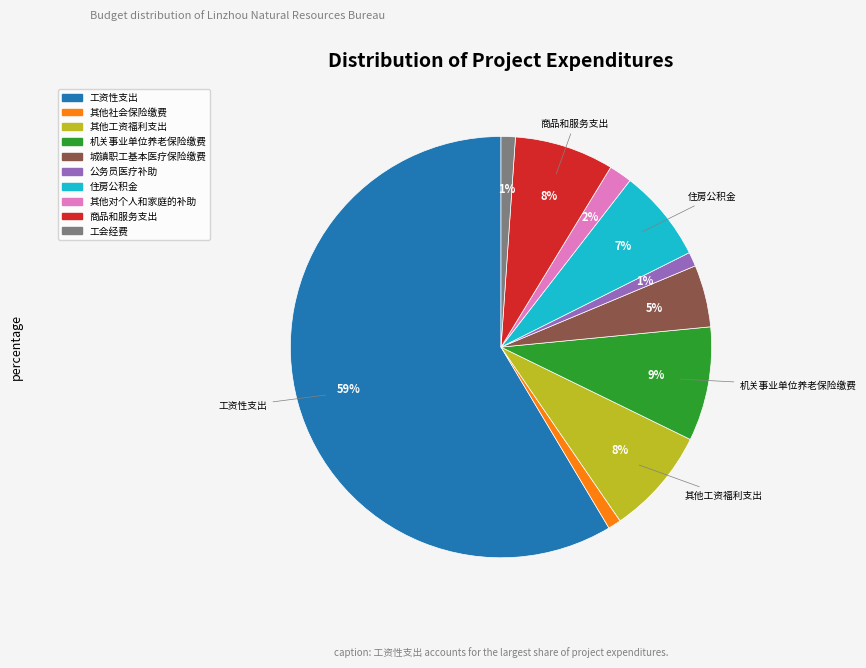

Combined, do 商品和服务支出 and 工资性支出 account for over 50%?

Yes